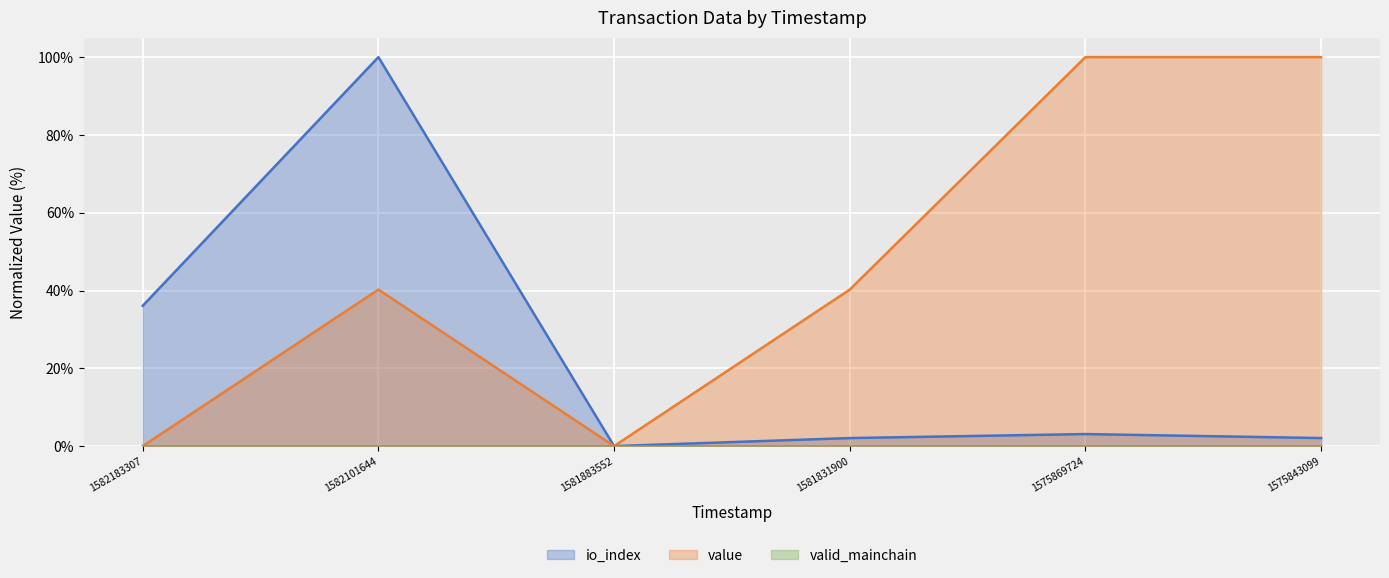

At which category is the sum across all series the highest?

1582101644